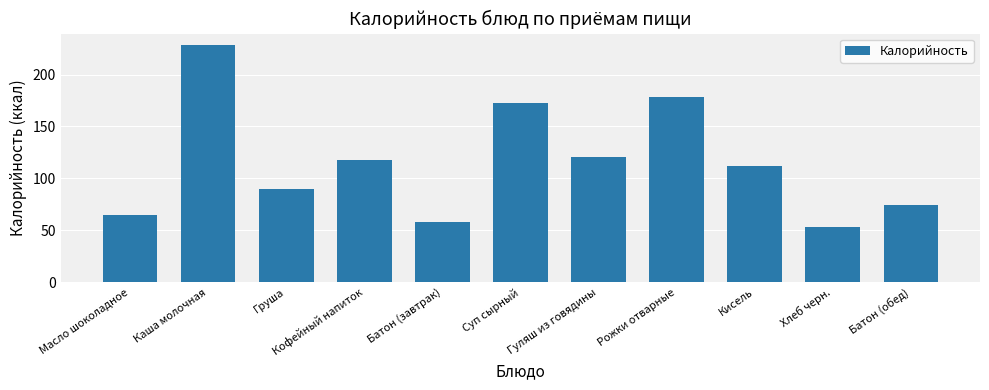

What is the sum of the values at Суп сырный and Батон (завтрак)?

231